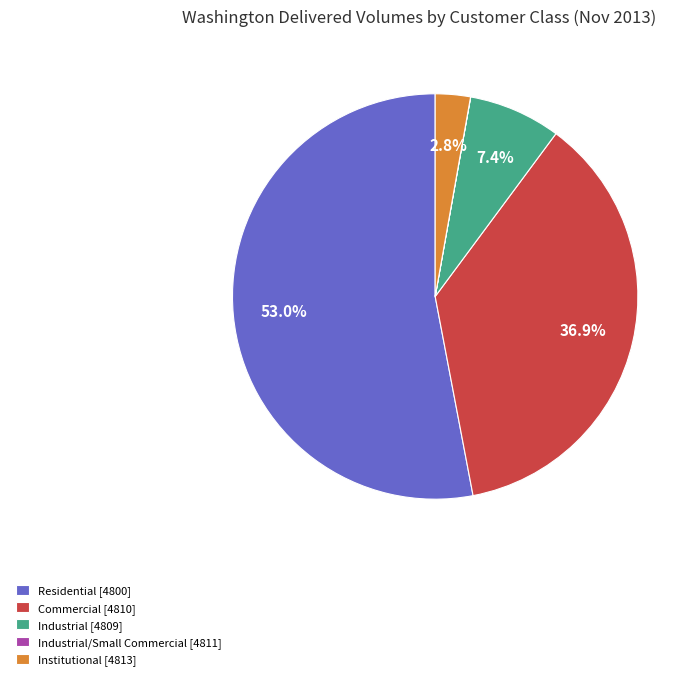

What is the total percentage of Industrial [4809] and Residential [4800]?

60.3%